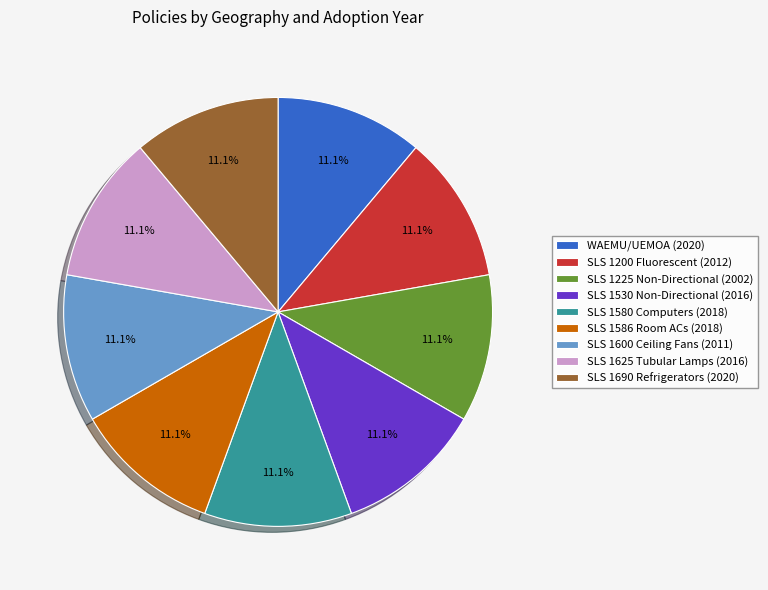

Approximately how many times larger is the value at SLS 1580 Computers (2018) compared to SLS 1225 Non-Directional (2002)?

1.0